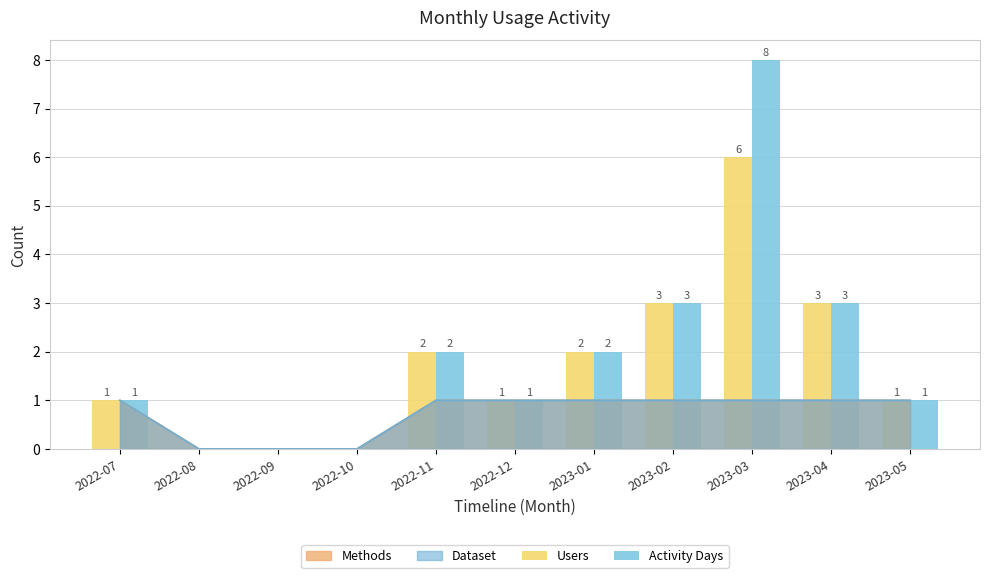

Which label corresponds to the smallest value in the chart?

2022-08